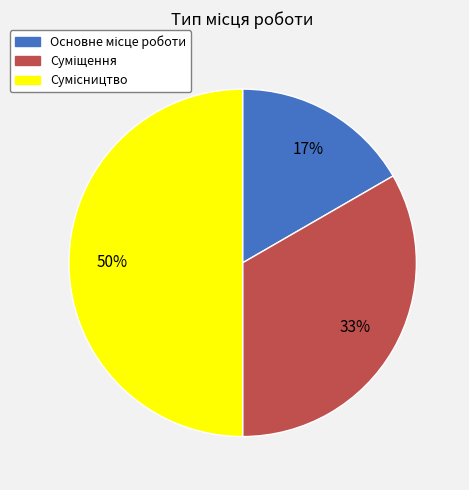

To the nearest percent, what is the difference between the largest and smallest slice percentages?

33%